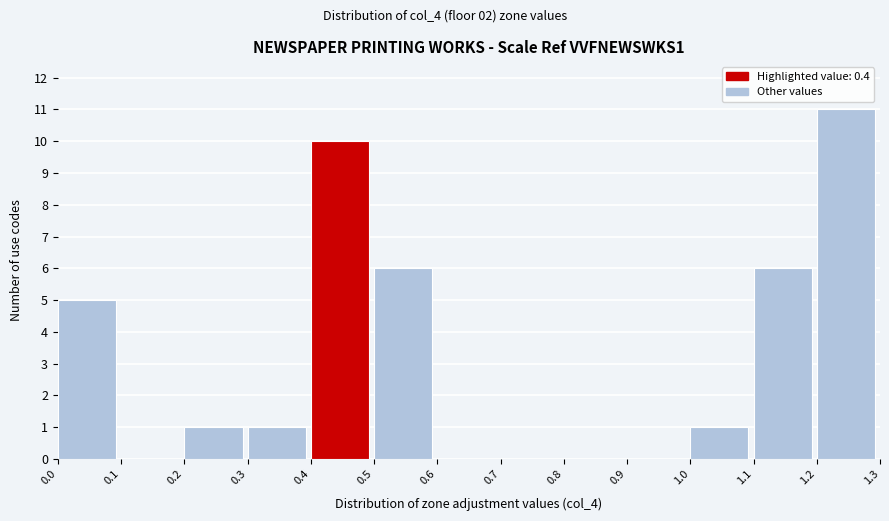

How tall is the bar that spans 1.1 to 1.2 on the x-axis? The values are not printed on the chart, so give them approximately, as read against the axis.

6